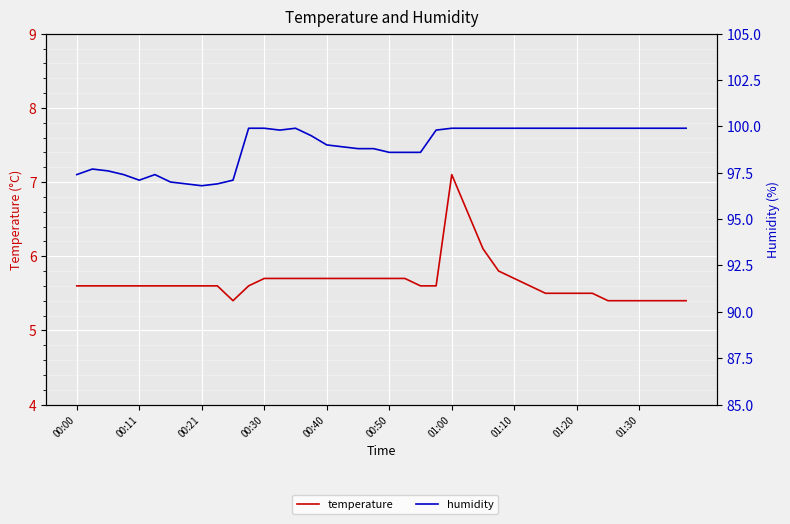

The value of humidity at 33 is 63.0. True or false?

False